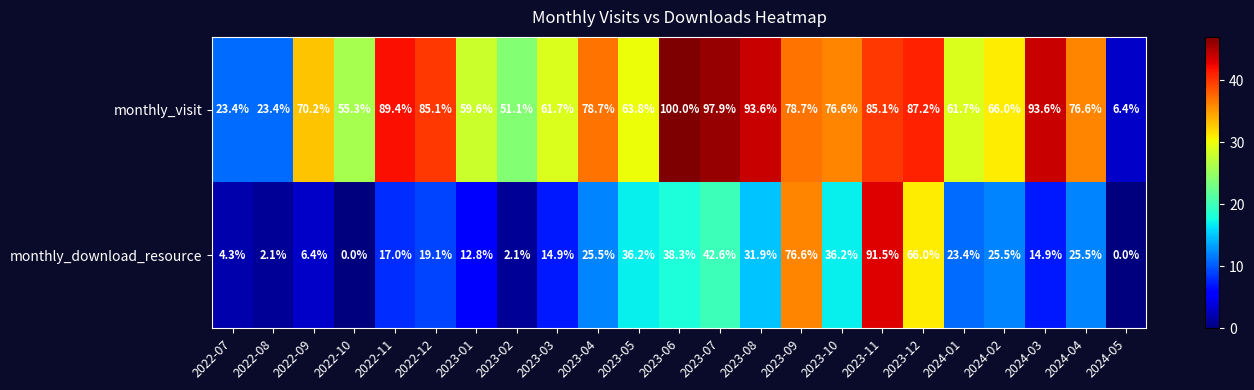

What is the sum of the monthly_download_resource values at 2023-03 and 2024-04?

40.4